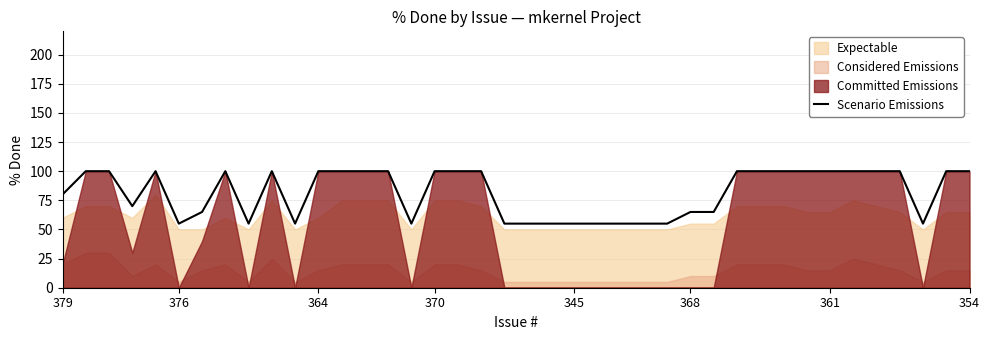

What is the lowest value of the Scenario Emissions series?

55